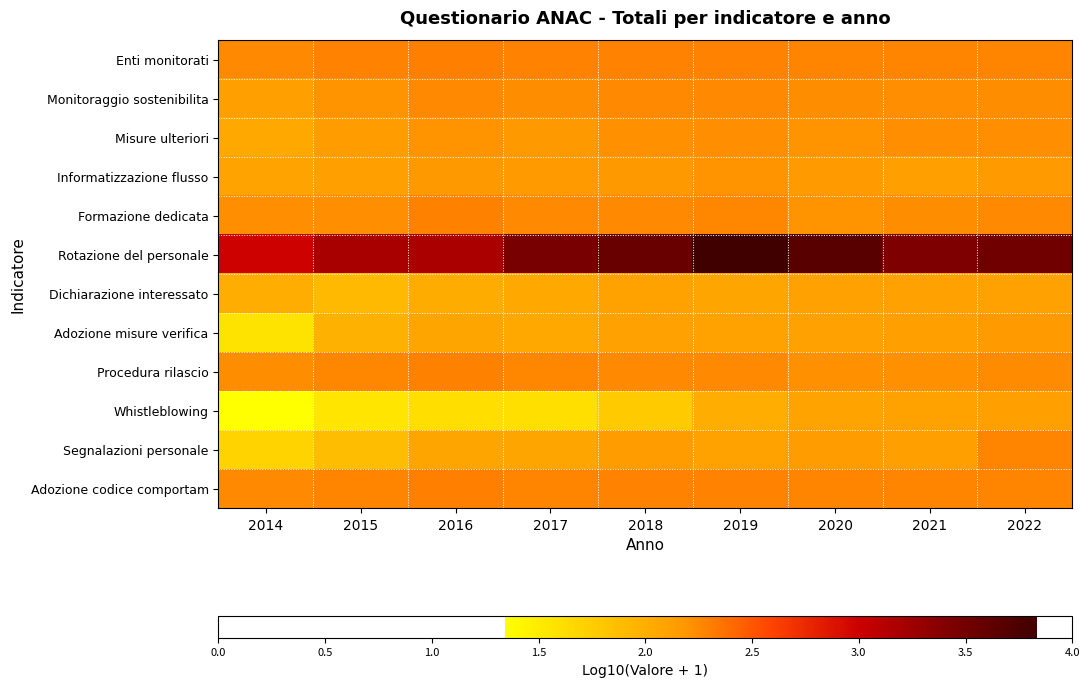

Reading left to right, extract all data points from this chart.

Enti monitorati: 2014=2.3	2015=2.3	2016=2.3	2017=2.3	2018=2.3	2019=2.3	2020=2.3	2021=2.3	2022=2.3
Monitoraggio sostenibilita: 2014=2.1	2015=2.2	2016=2.3	2017=2.2	2018=2.3	2019=2.3	2020=2.2	2021=2.2	2022=2.2
Misure ulteriori: 2014=2.0	2015=2.1	2016=2.2	2017=2.2	2018=2.2	2019=2.2	2020=2.2	2021=2.2	2022=2.2
Informatizzazione flusso: 2014=2.1	2015=2.1	2016=2.2	2017=2.2	2018=2.2	2019=2.2	2020=2.2	2021=2.1	2022=2.2
Formazione dedicata: 2014=2.2	2015=2.2	2016=2.3	2017=2.3	2018=2.3	2019=2.3	2020=2.2	2021=2.2	2022=2.2
Rotazione del personale: 2014=3.0	2015=3.2	2016=3.2	2017=3.5	2018=3.6	2019=3.8	2020=3.7	2021=3.4	2022=3.5
Dichiarazione interessato: 2014=2.0	2015=1.9	2016=2.0	2017=2.0	2018=2.1	2019=2.1	2020=2.1	2021=2.1	2022=2.1
Adozione misure verifica: 2014=1.6	2015=2.0	2016=2.1	2017=2.1	2018=2.1	2019=2.1	2020=2.1	2021=2.1	2022=2.2
Procedura rilascio: 2014=2.2	2015=2.3	2016=2.3	2017=2.3	2018=2.3	2019=2.3	2020=2.2	2021=2.2	2022=2.2
Whistleblowing: 2014=1.3	2015=1.6	2016=1.6	2017=1.6	2018=1.8	2019=2.0	2020=2.1	2021=2.1	2022=2.1
Segnalazioni personale: 2014=1.7	2015=1.9	2016=2.1	2017=2.1	2018=2.1	2019=2.1	2020=2.1	2021=2.1	2022=2.3
Adozione codice comportam: 2014=2.2	2015=2.3	2016=2.3	2017=2.3	2018=2.3	2019=2.3	2020=2.3	2021=2.3	2022=2.3